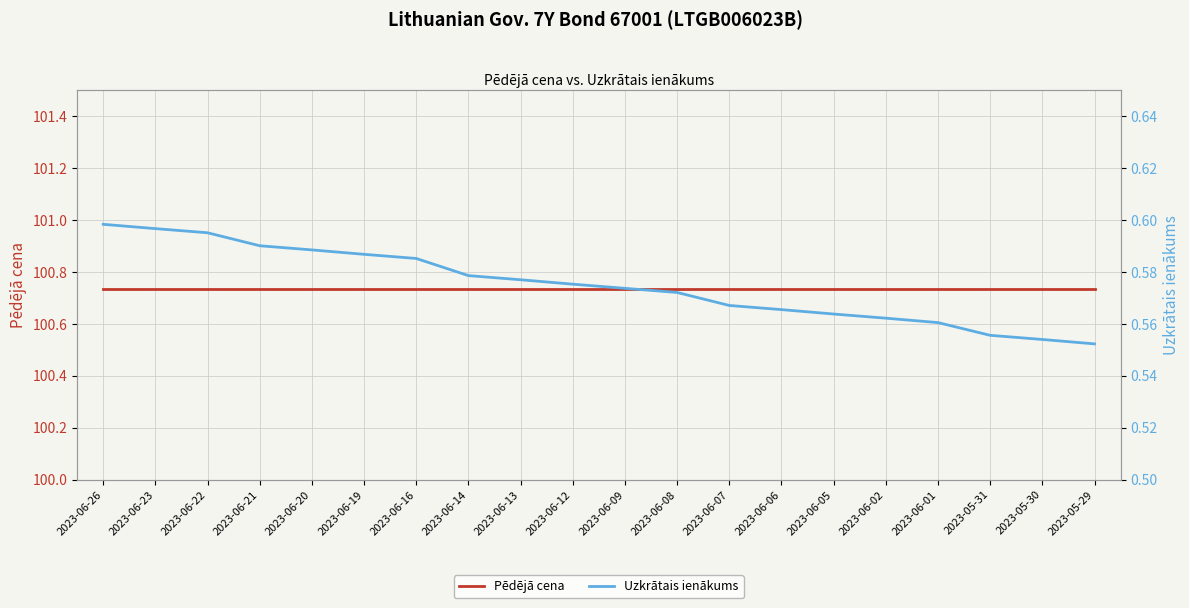

What are all the series names shown in the legend?

Pēdējā cena, Uzkrātais ienākums